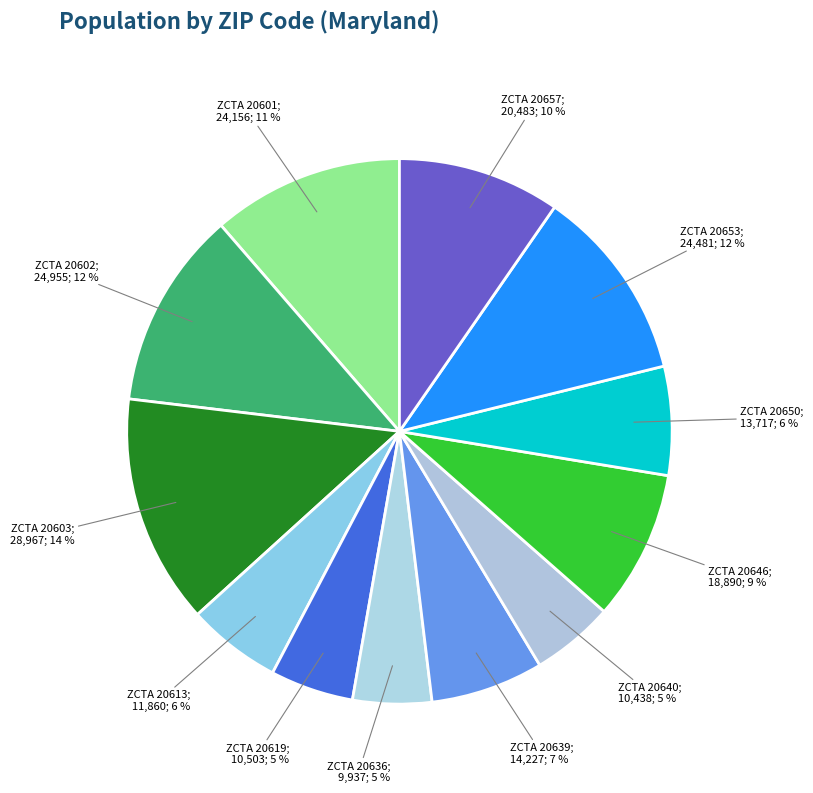

Does any single category account for the majority?

No